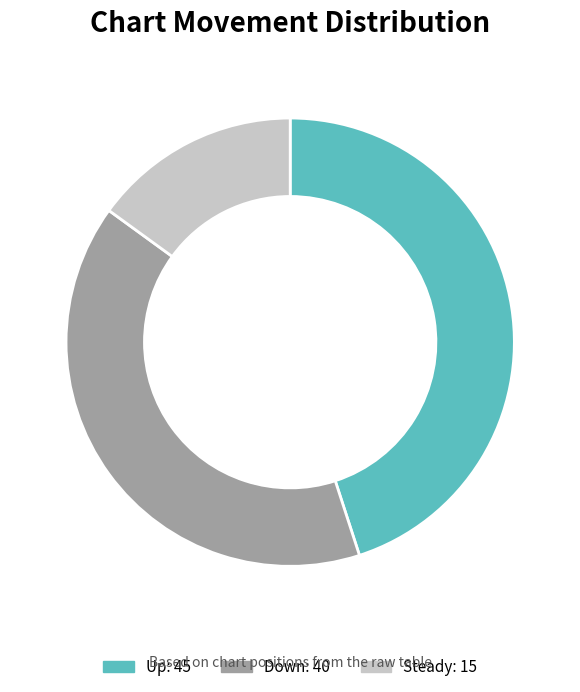

Is there any slice that represents more than half of the pie?

No